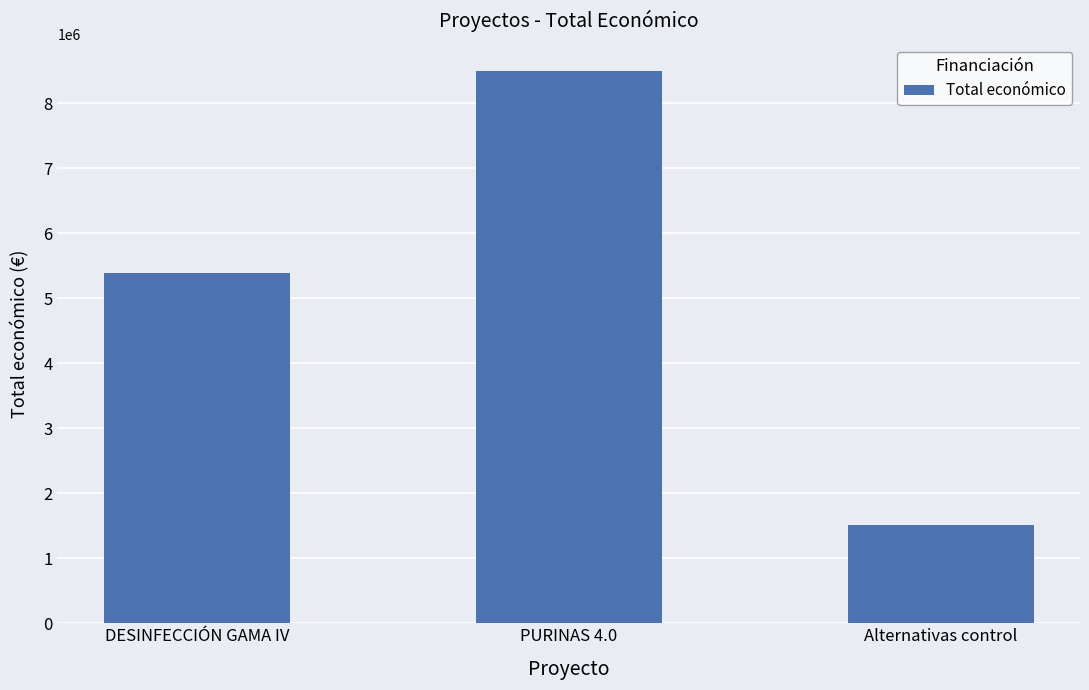

What is the greatest value displayed?

8484999